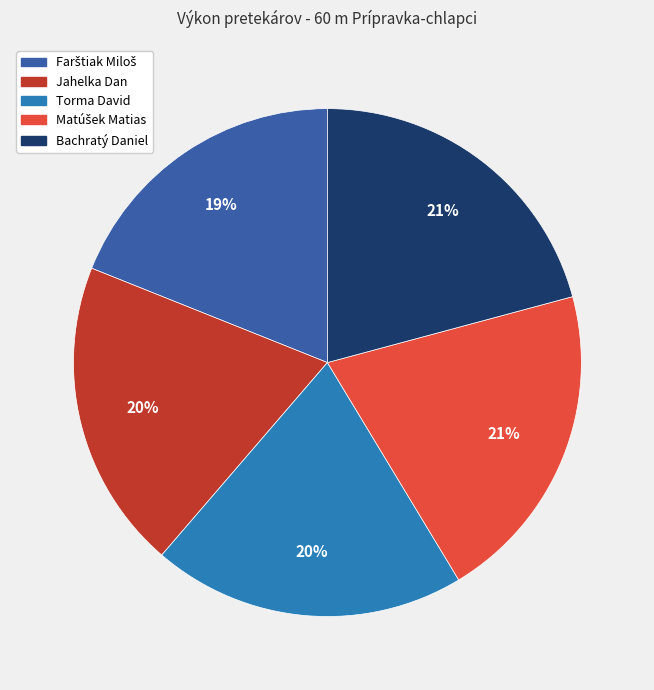

To the nearest percent, what is the average slice percentage?

20%